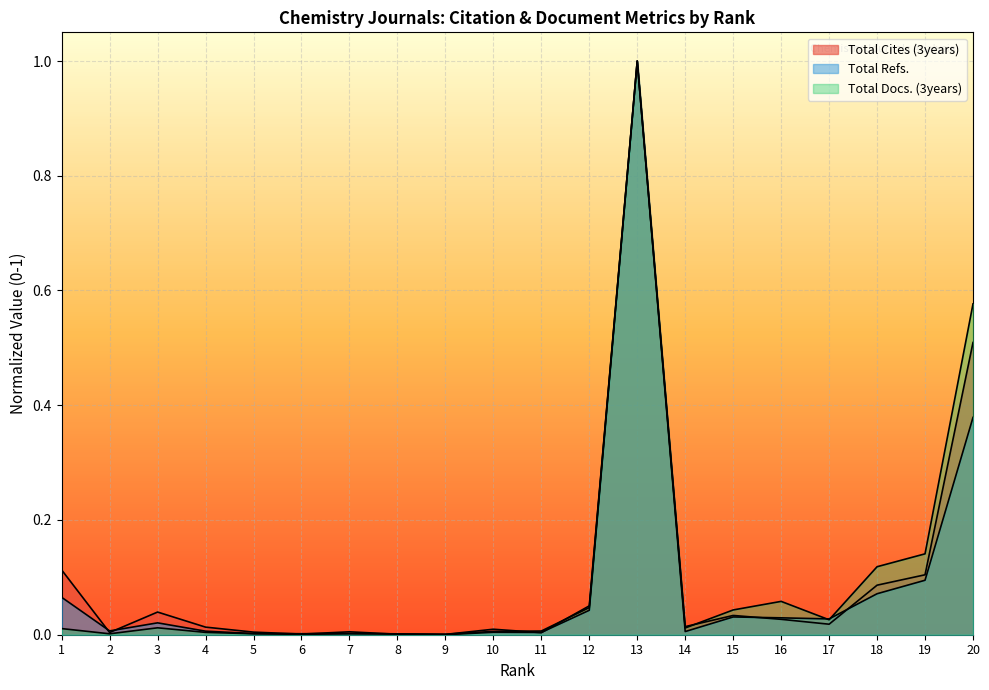

At how many categories does at least one series exceed 0?

20